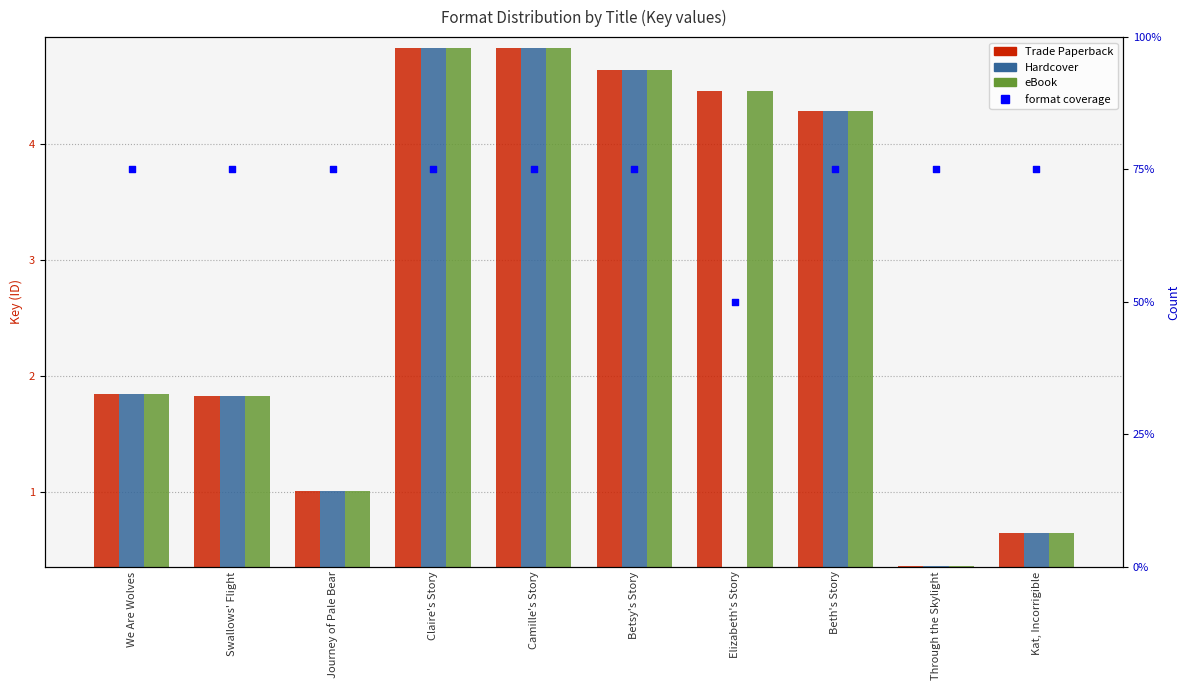

Which series has the largest total across all categories?

format coverage (normalized)